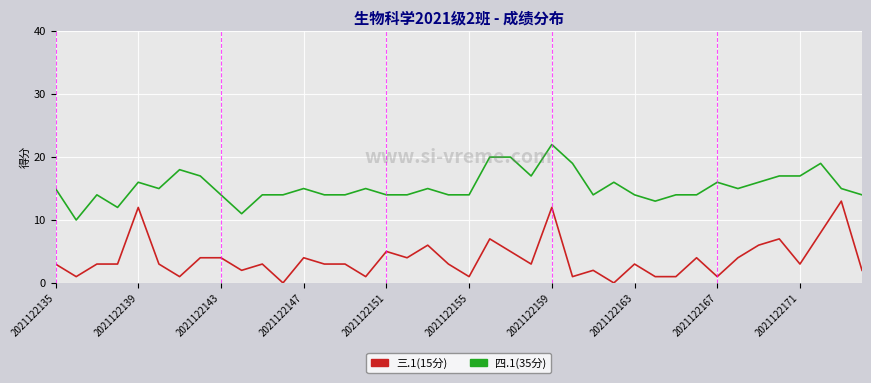

What is the greatest value displayed?

22